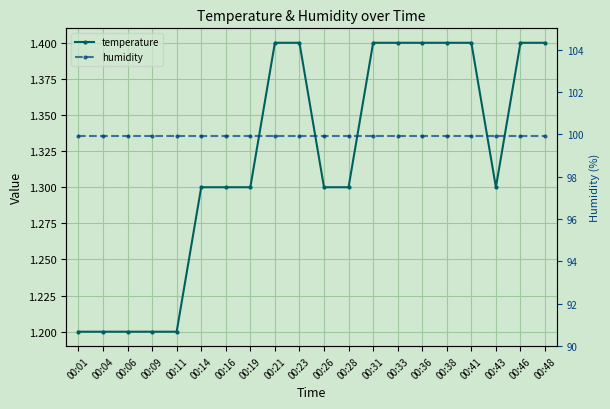

How many lines are shown in the chart?

2